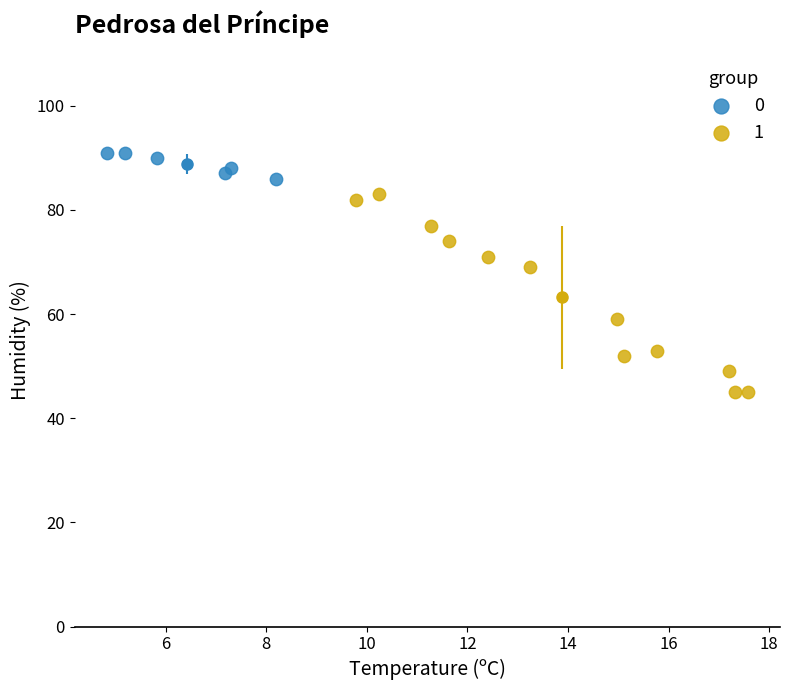

Which series reaches the maximum Y coordinate?

0